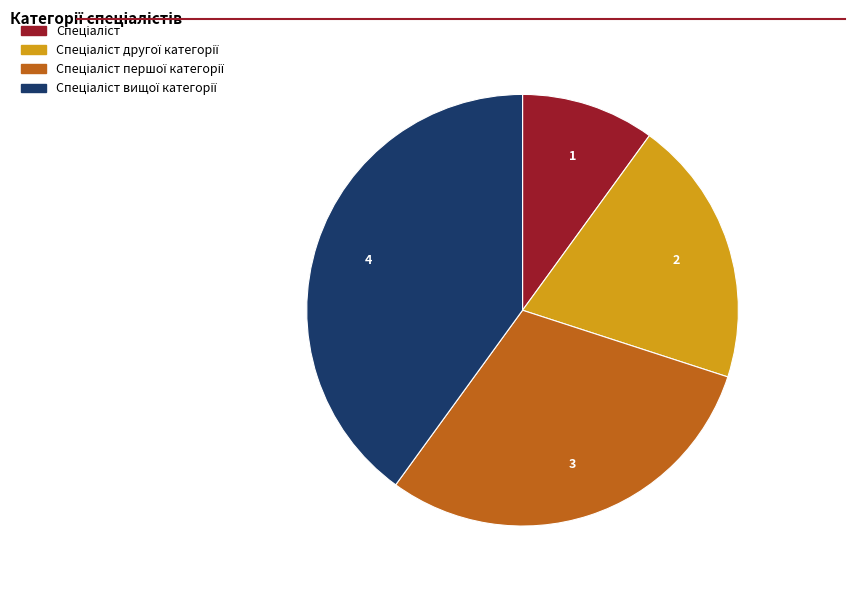

Does any single category account for the majority?

No